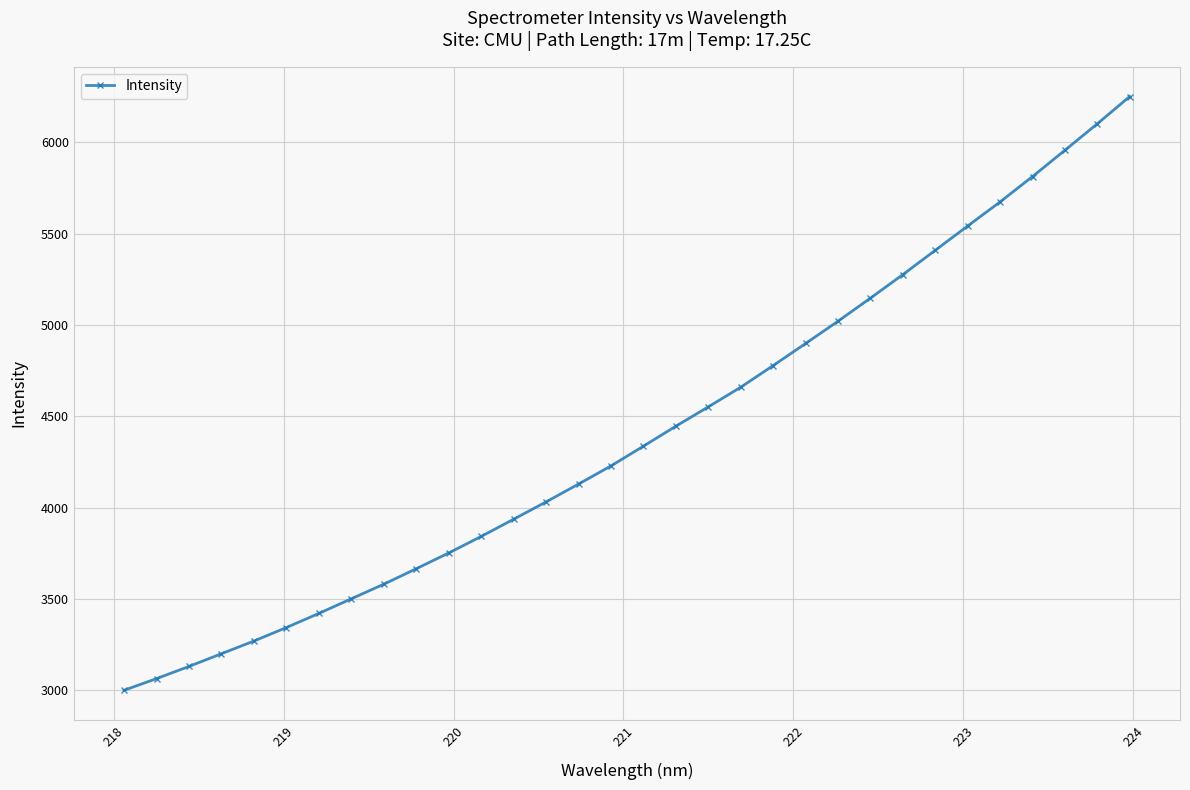

True or false: the data has more than 2 interior local peaks.

False